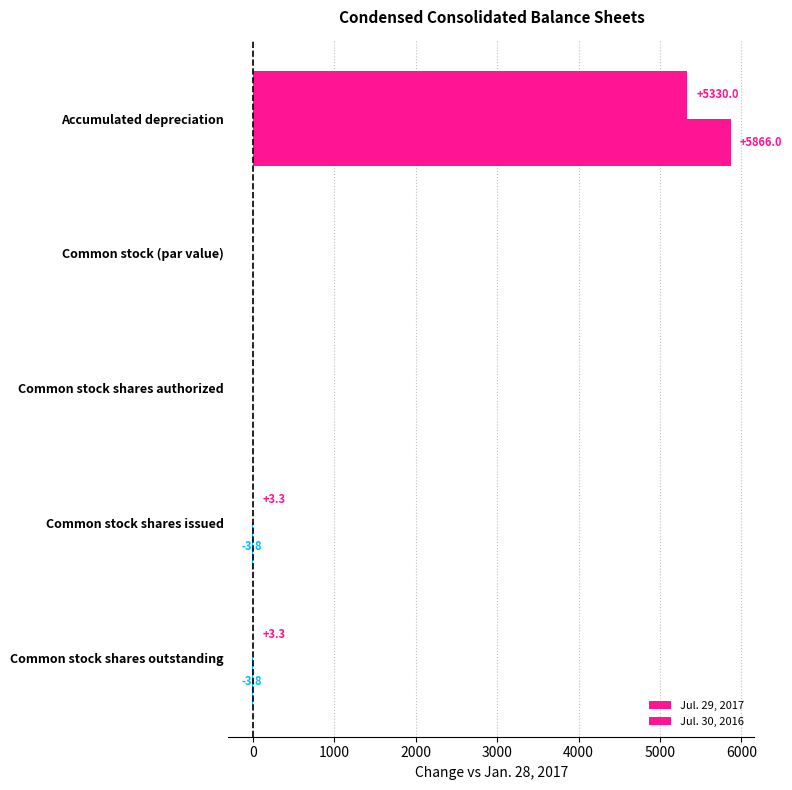

How many categories are shown in the chart?

5